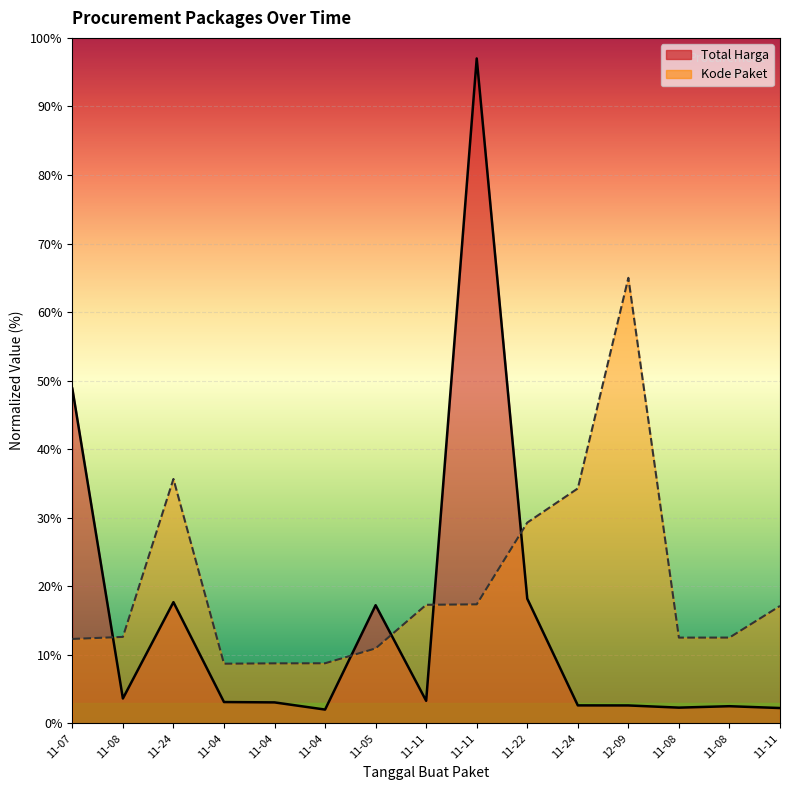

How many categories are shown in the chart?

15